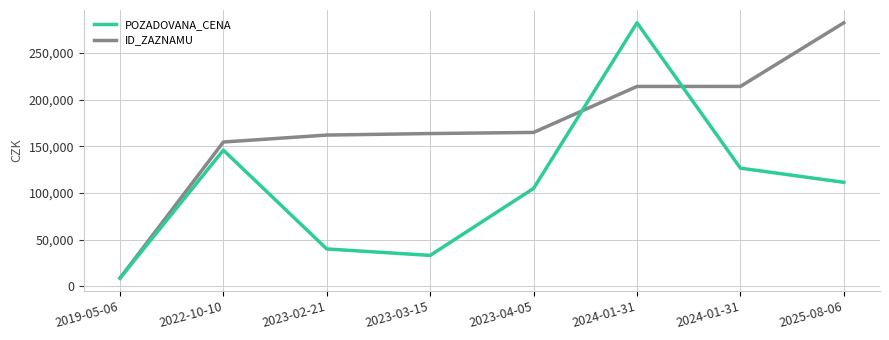

What are all the series names shown in the legend?

POZADOVANA_CENA, ID_ZAZNAMU